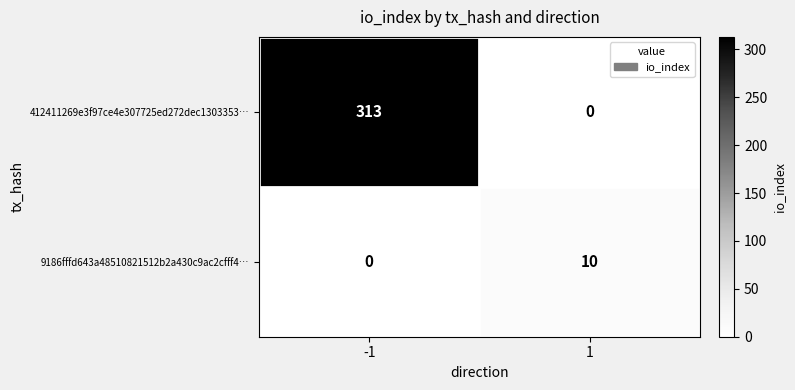

How many positive values does the 9186fffd643a48510821512b2a430c9ac2cfff4… series have?

1